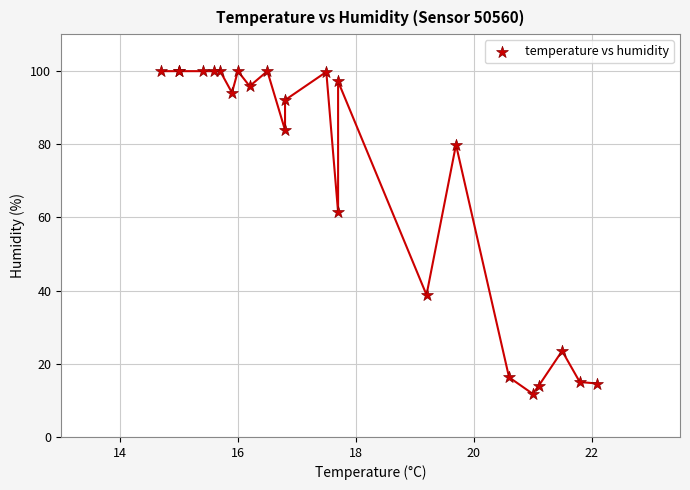

What Y value in the scatter plot is closest to 55?

61.4